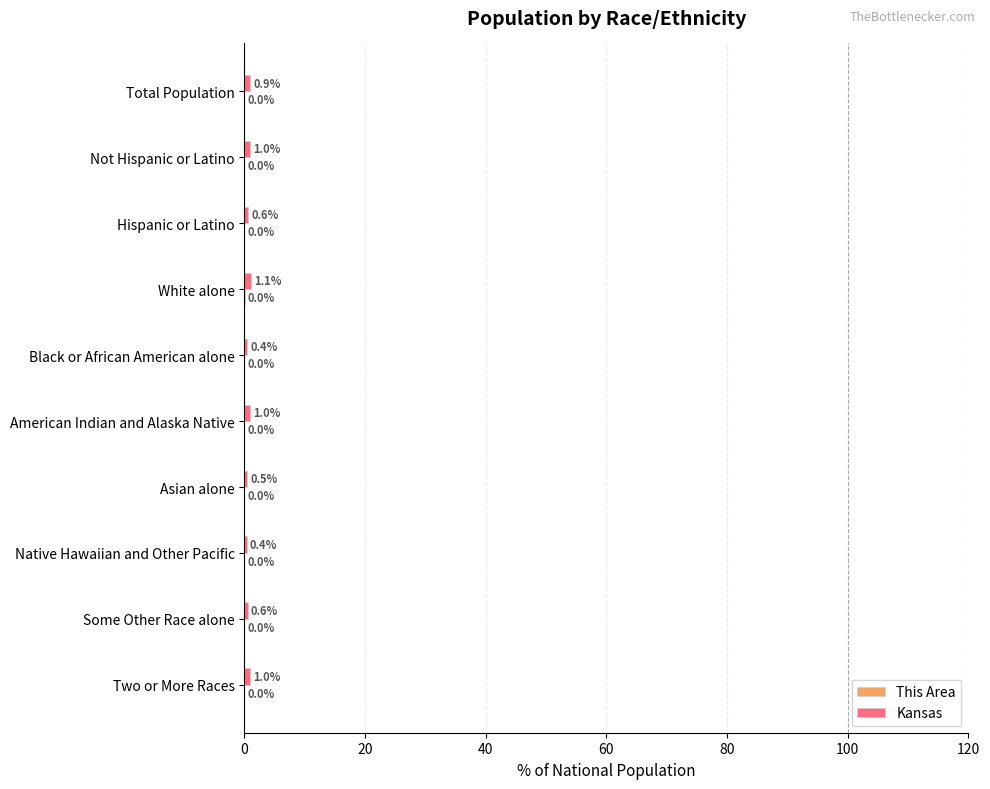

What is the total value across all series at White alone?

1.1